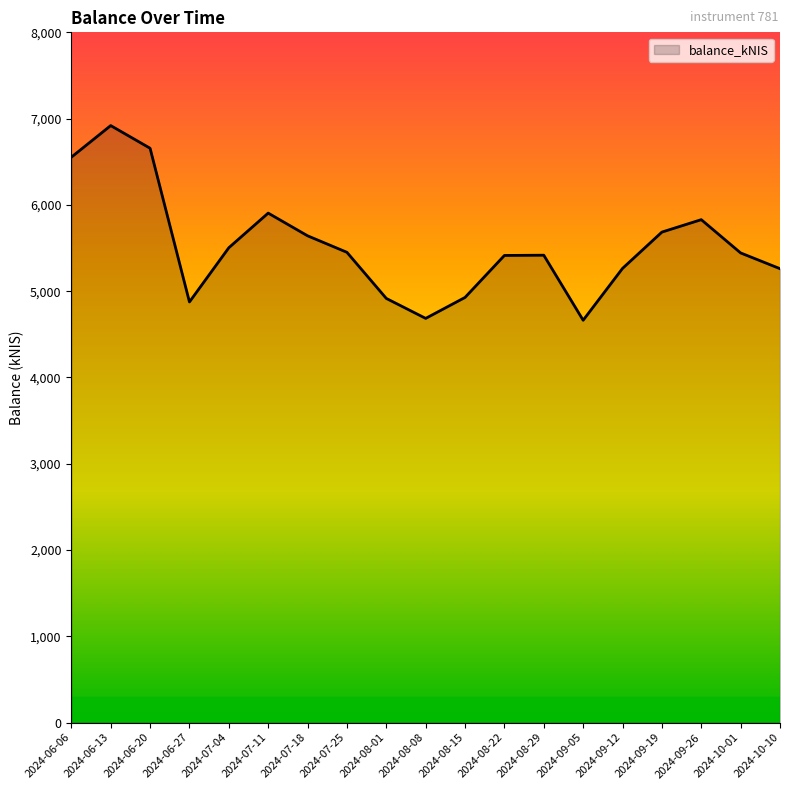

What is the maximum value shown in the chart?

6919.1